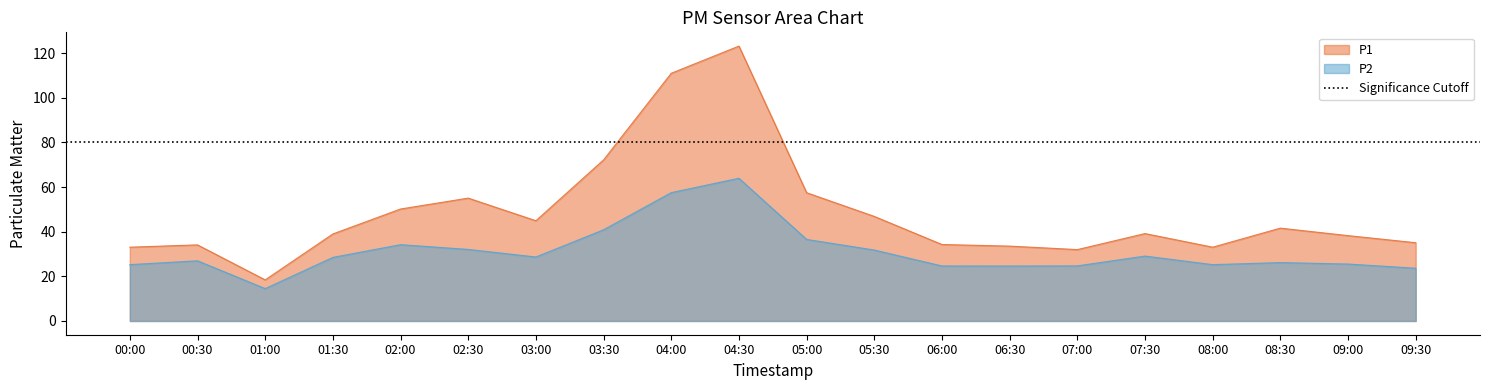

Which series has the largest total across all categories?

P1